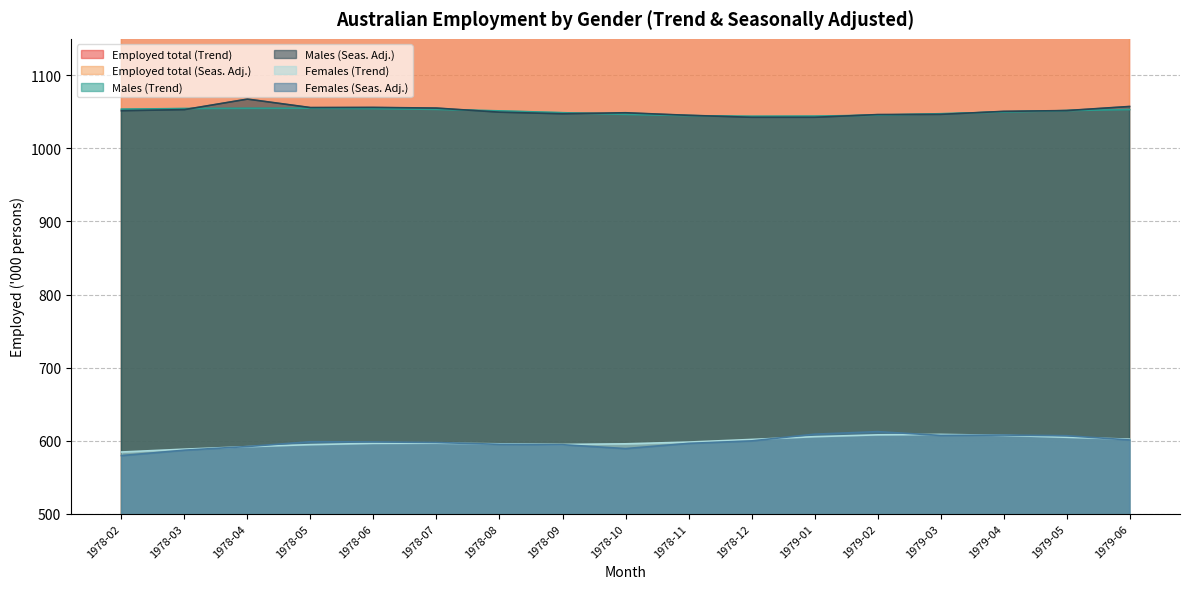

Where is the first local minimum for Males (Trend)?

1978-12